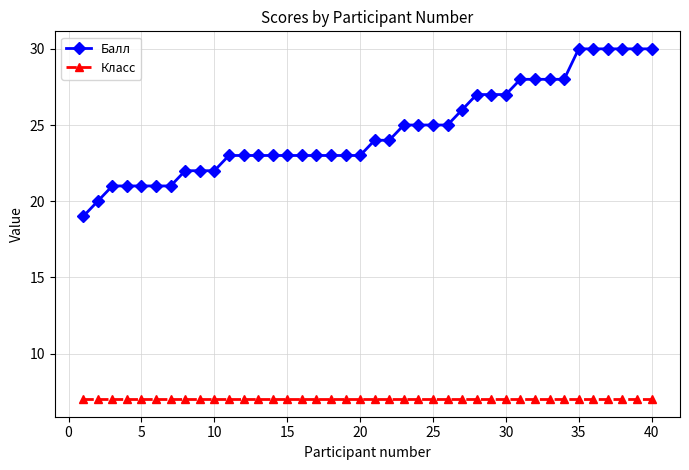

Which series has the widest spread of values?

Балл